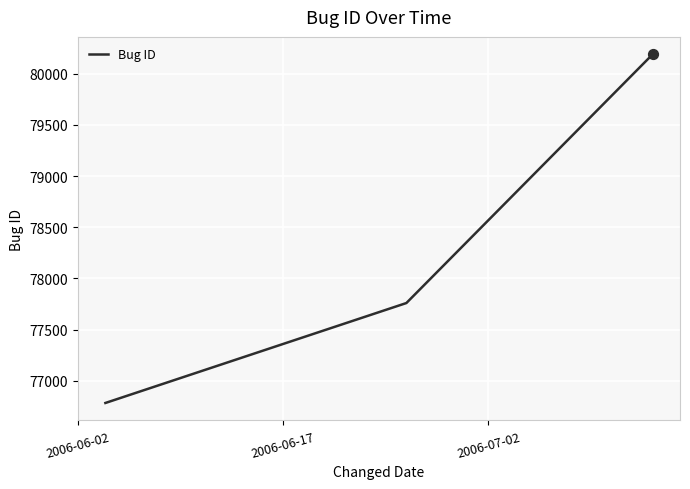

What is the minimum value shown in the chart?

76784